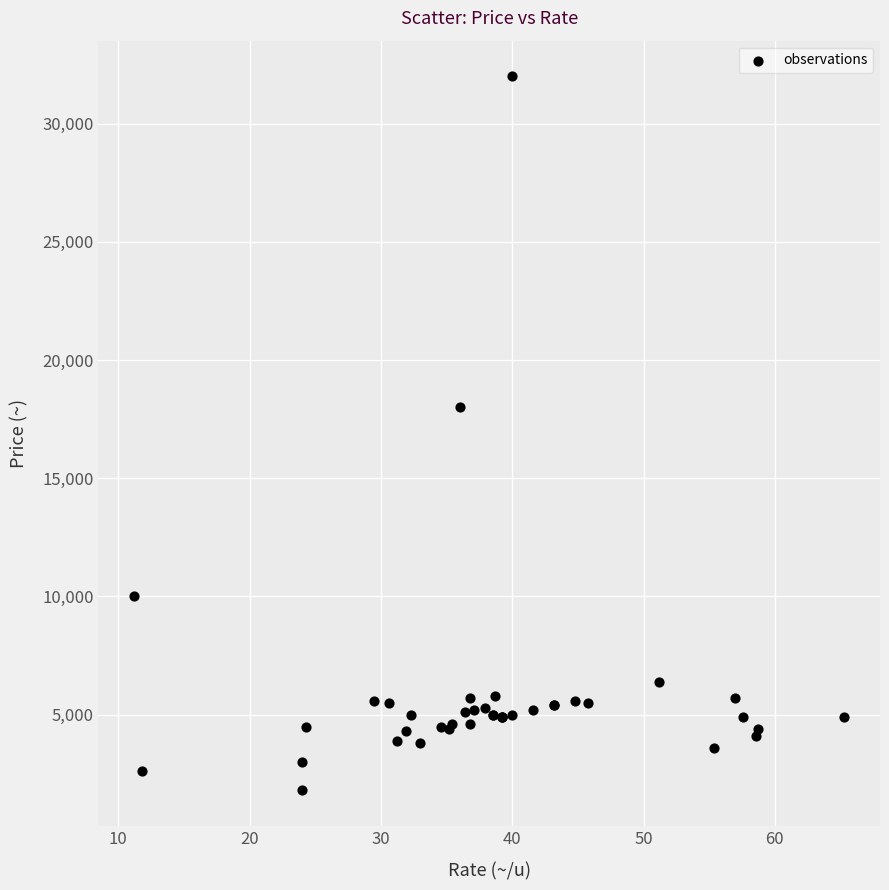

What Y value in the scatter plot is closest to 16900?

18000